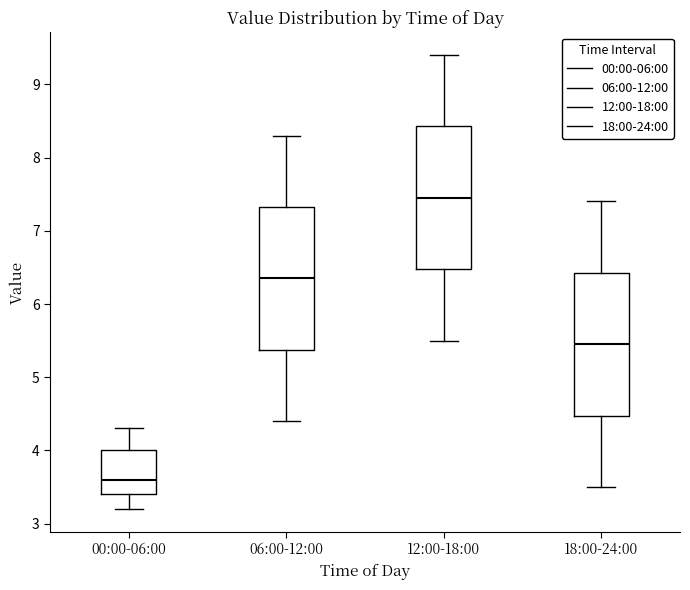

Where is the upper edge of the box for 00:00-06:00 on the y-axis? The values are not printed on the chart, so give them approximately, as read against the axis.

4.0